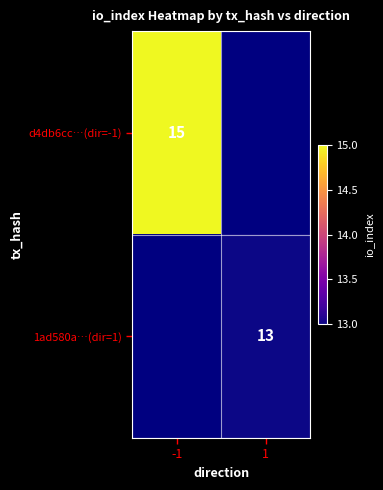

Is it true that d4db6cc…(dir=-1) equals 25 at -1?

False